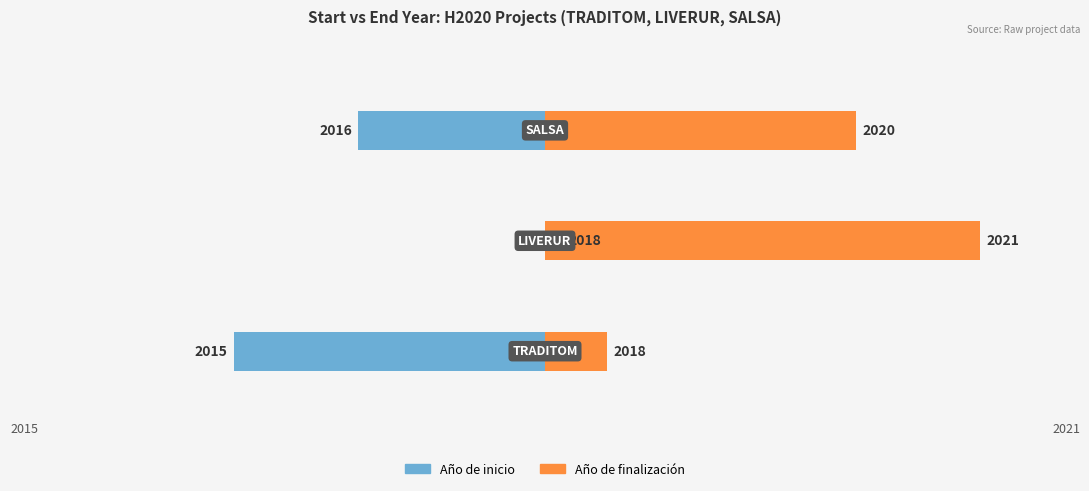

Between 0 and 1, which series saw the biggest shift?

Año de inicio